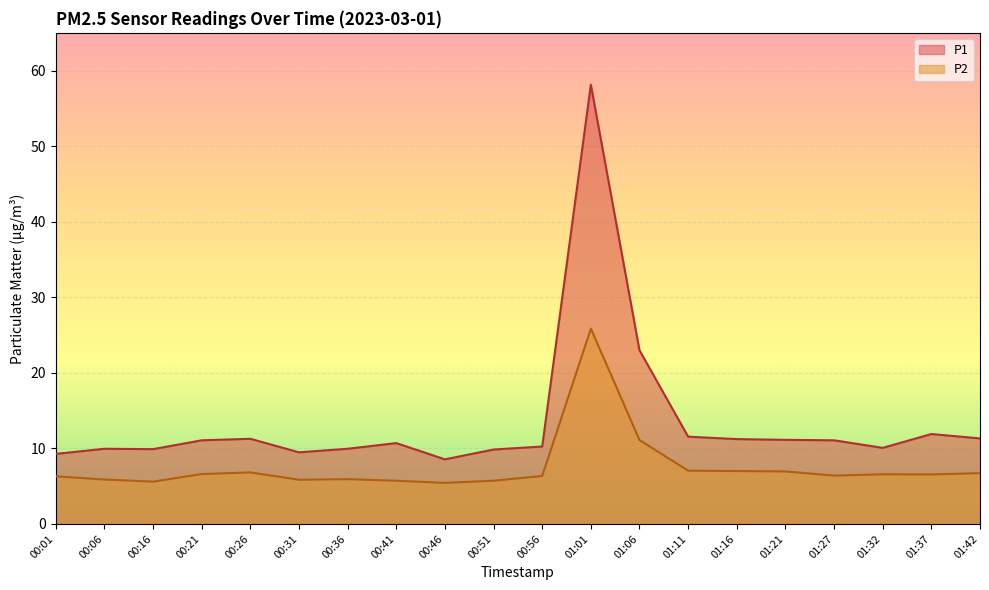

How many values in the P2 series exceed 6?

13